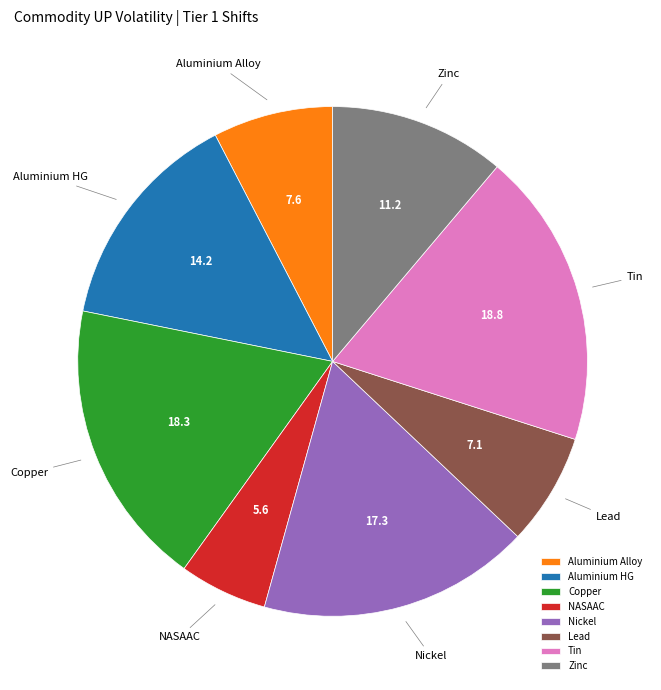

Do Lead and NASAAC together represent more than half of the pie?

No